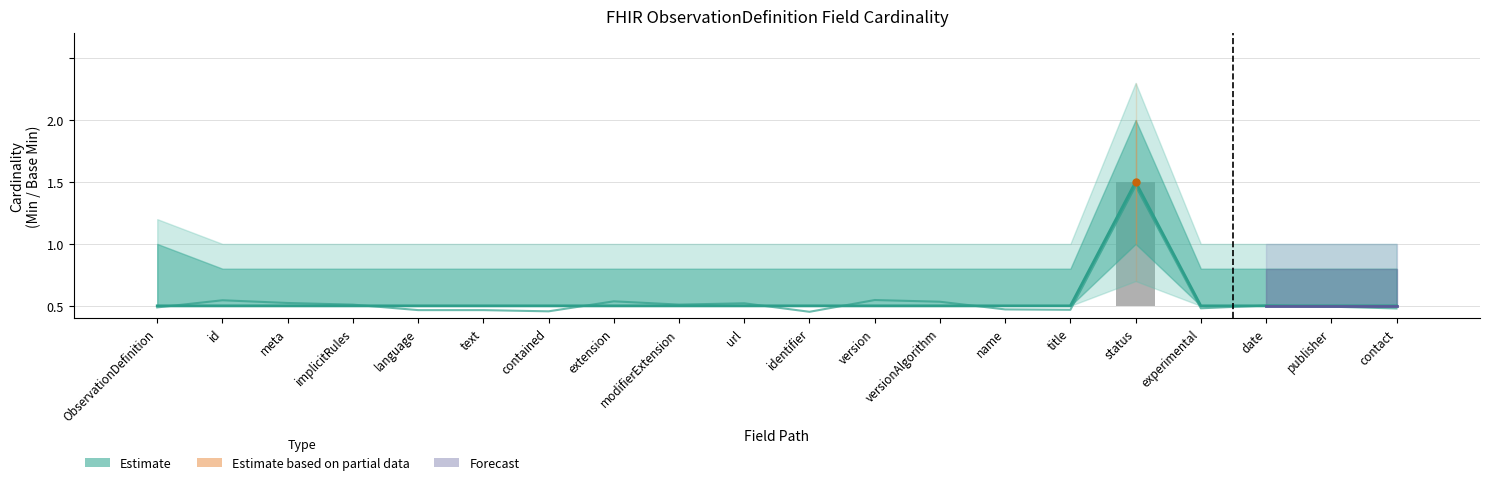

At which label is Base Min closest to 0?

ObservationDefinition